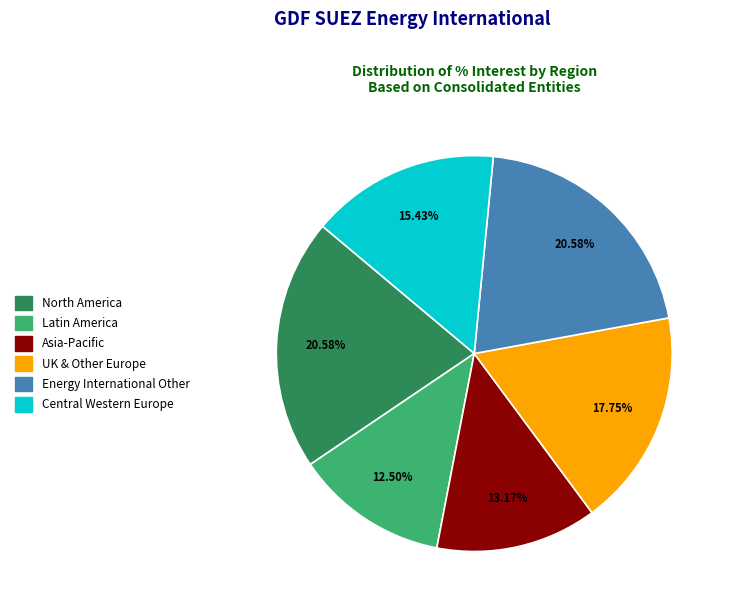

Does Central Western Europe represent more than half of the total?

No